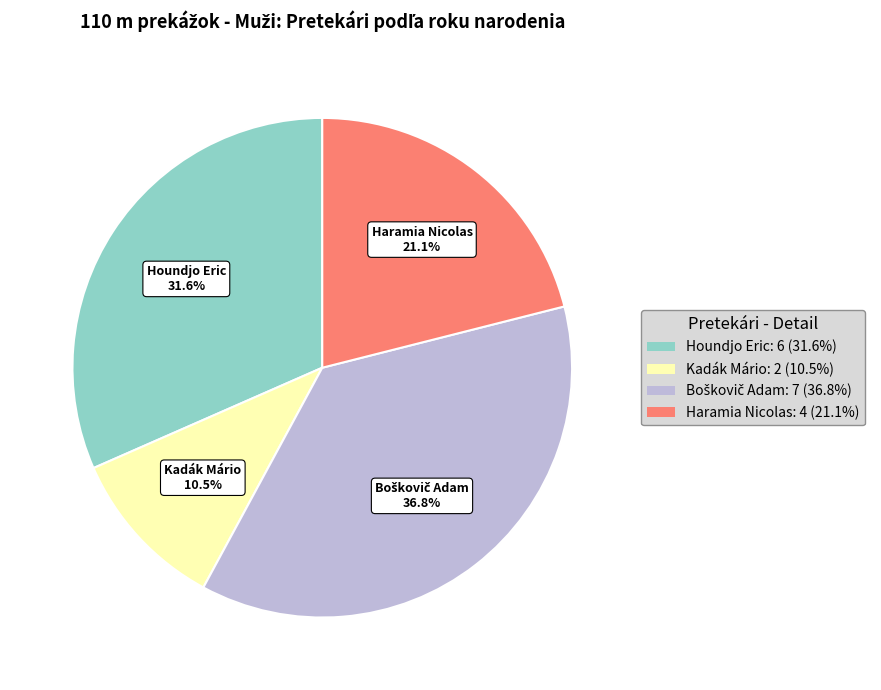

Do Houndjo Eric and Haramia Nicolas together represent more than half of the pie?

Yes